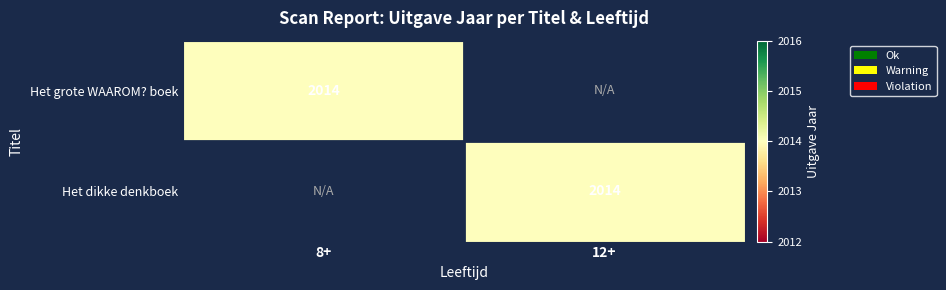

Rank the series at 12+ from lowest to highest value.

Het grote WAAROM? boek, Het dikke denkboek